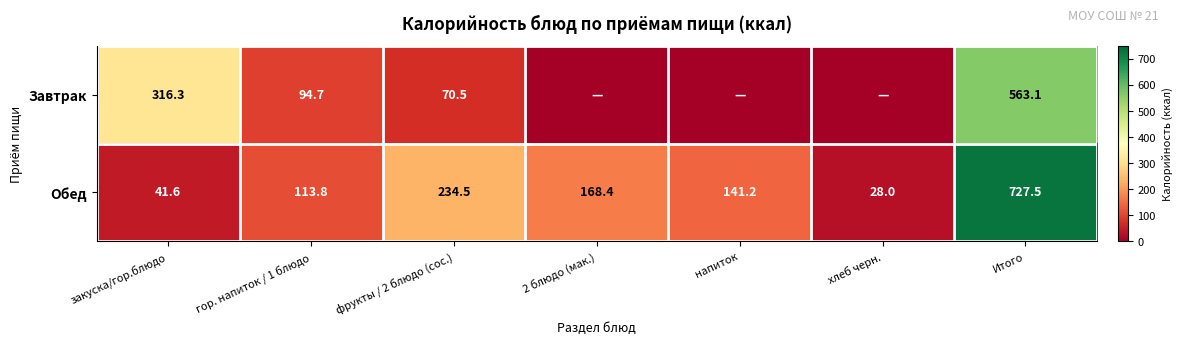

What is the spread (max minus min) of values at закуска/гор.блюдо?

274.7